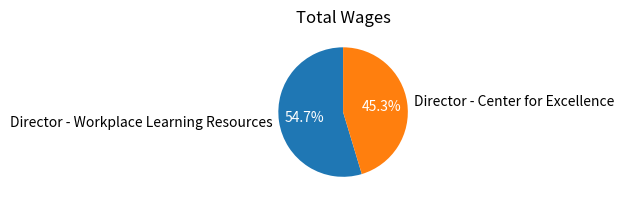

How many slices are in this pie chart?

2